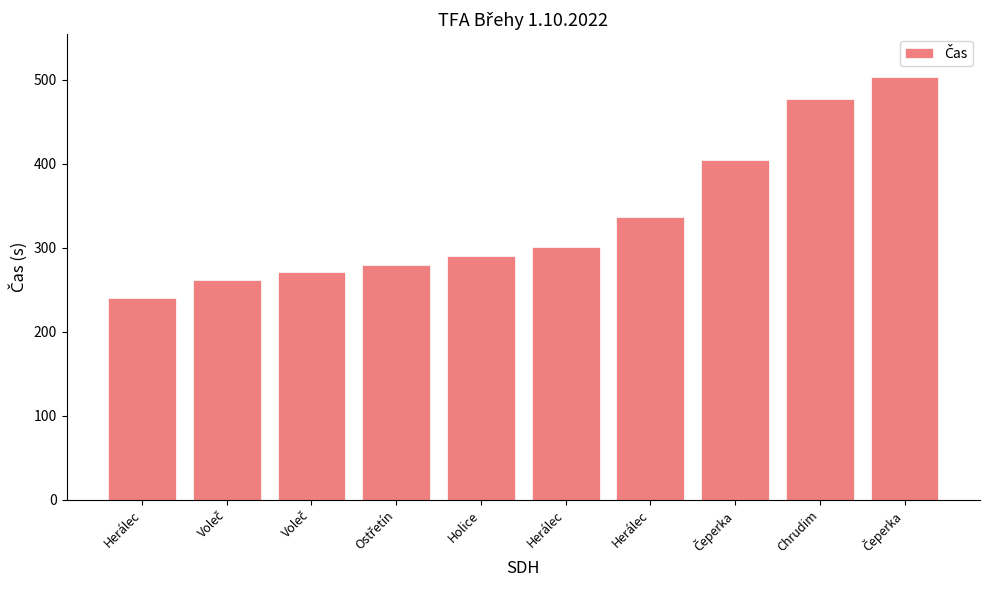

How many distinct data groups are displayed?

1